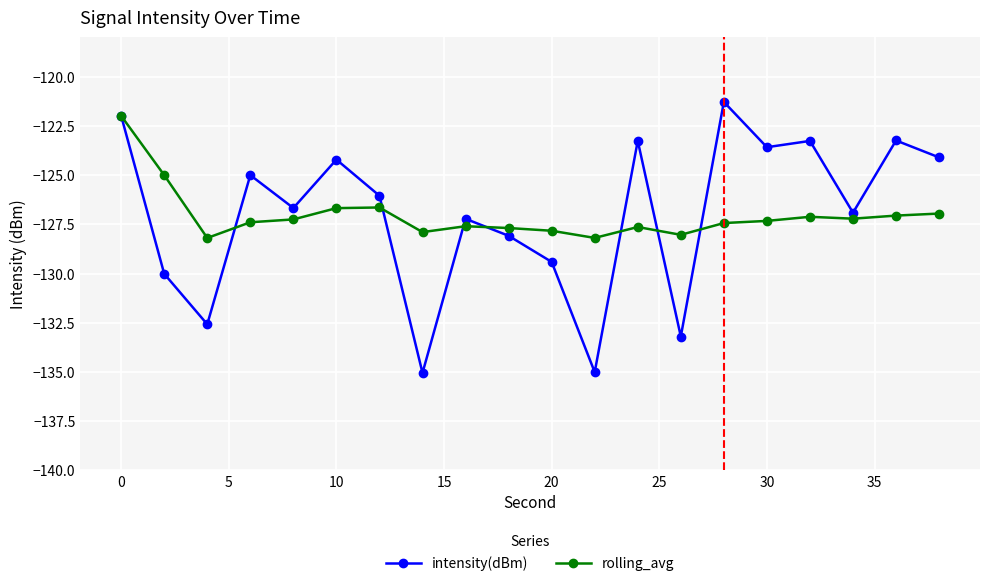

True or false: intensity(dBm) has more than 2 interior local peaks.

True